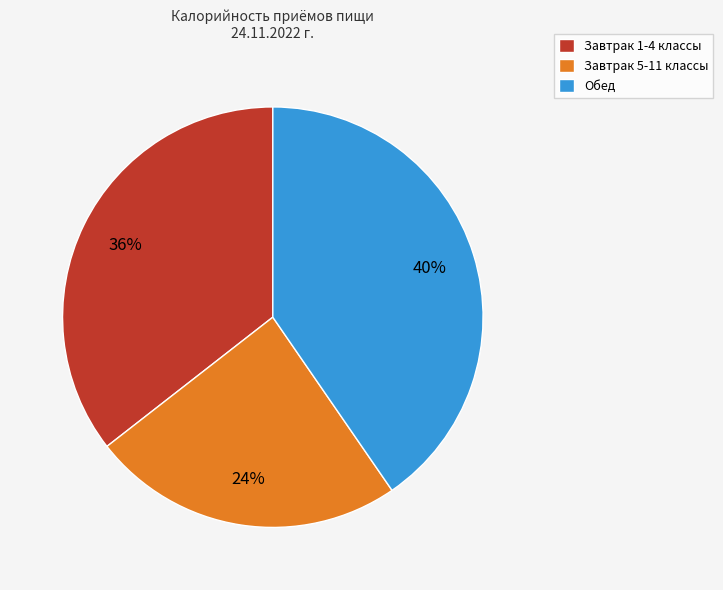

To the nearest percent, what is the average slice percentage?

33%